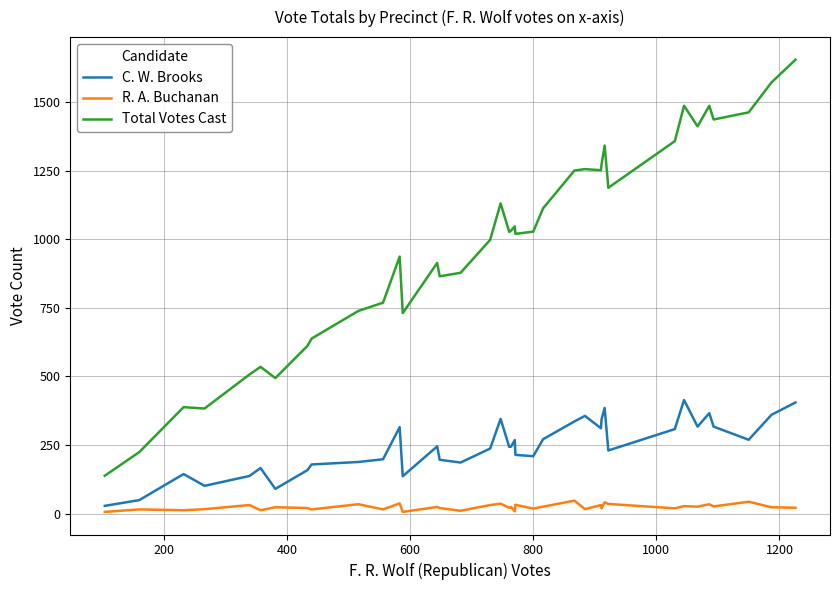

True or false: R. A. Buchanan and C. W. Brooks cross at least once.

False